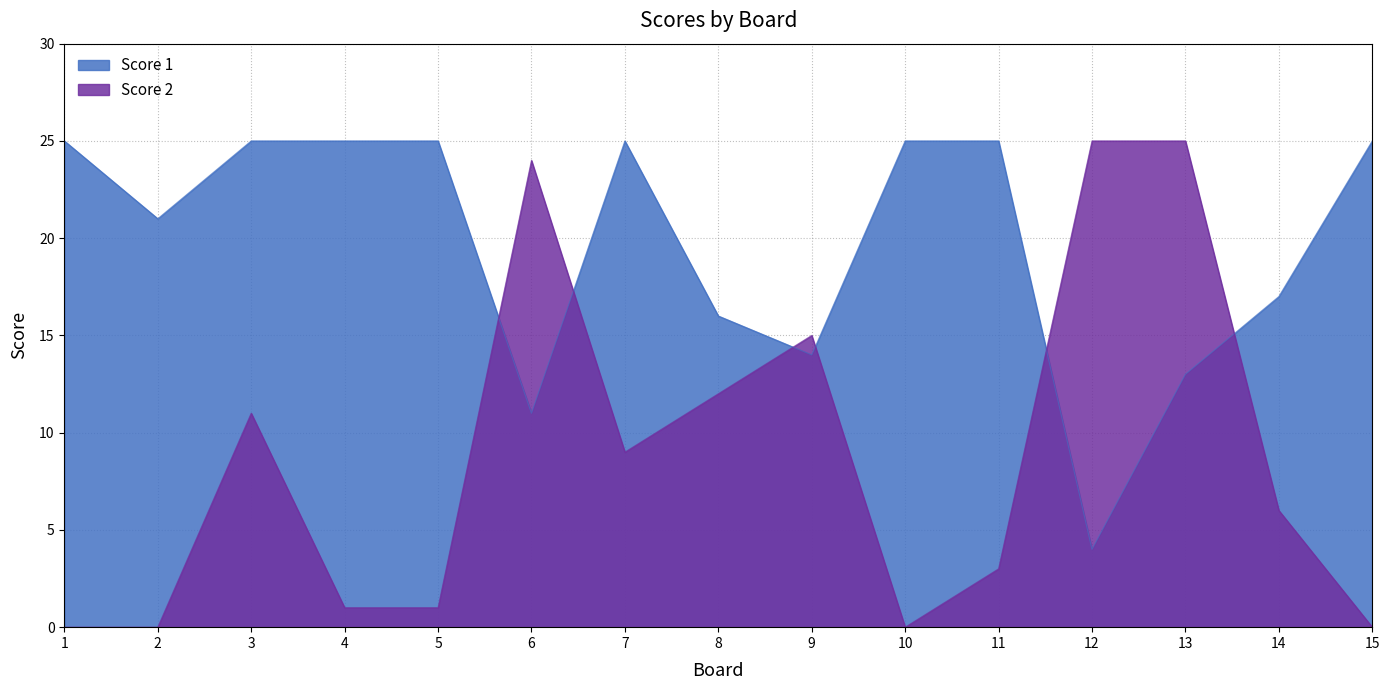

Between 8 and 12, which series saw the biggest shift?

Score 2